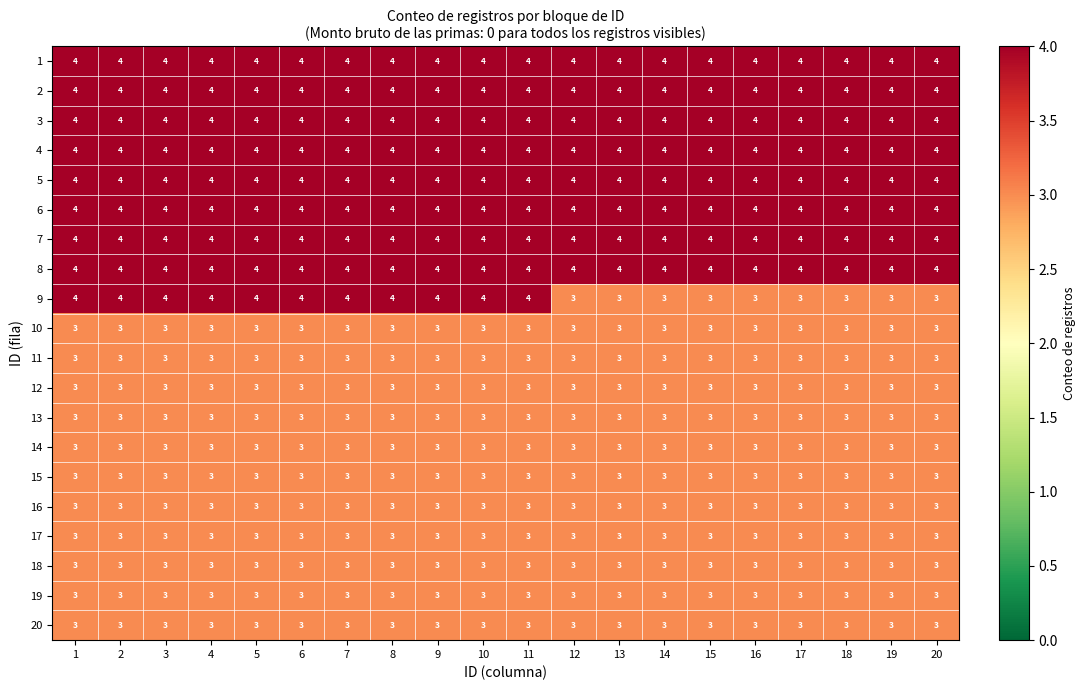

At how many categories does at least one series exceed 3?

20